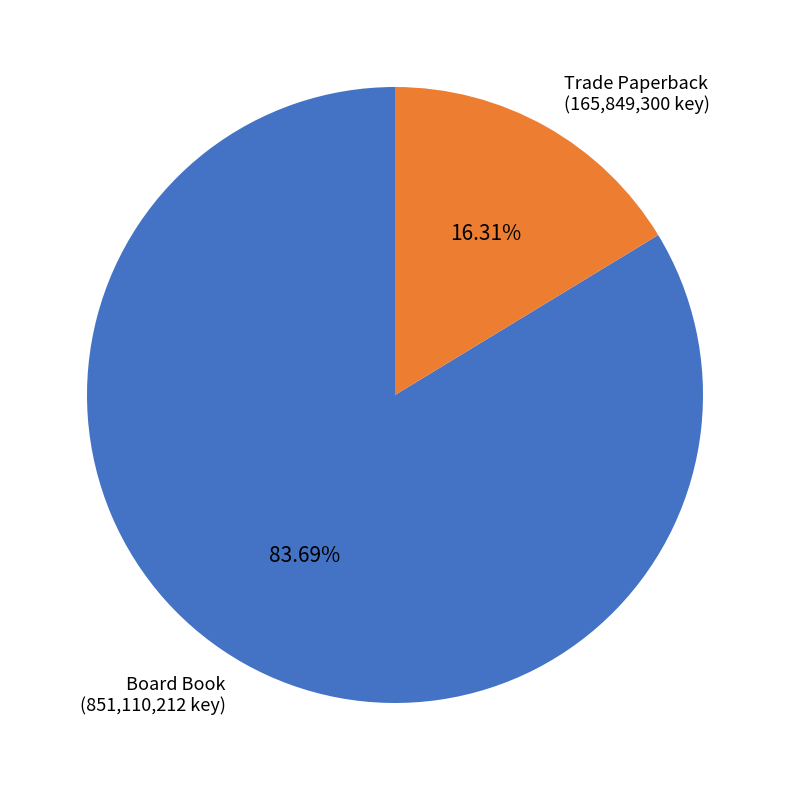

Count the number of slices in the pie.

2